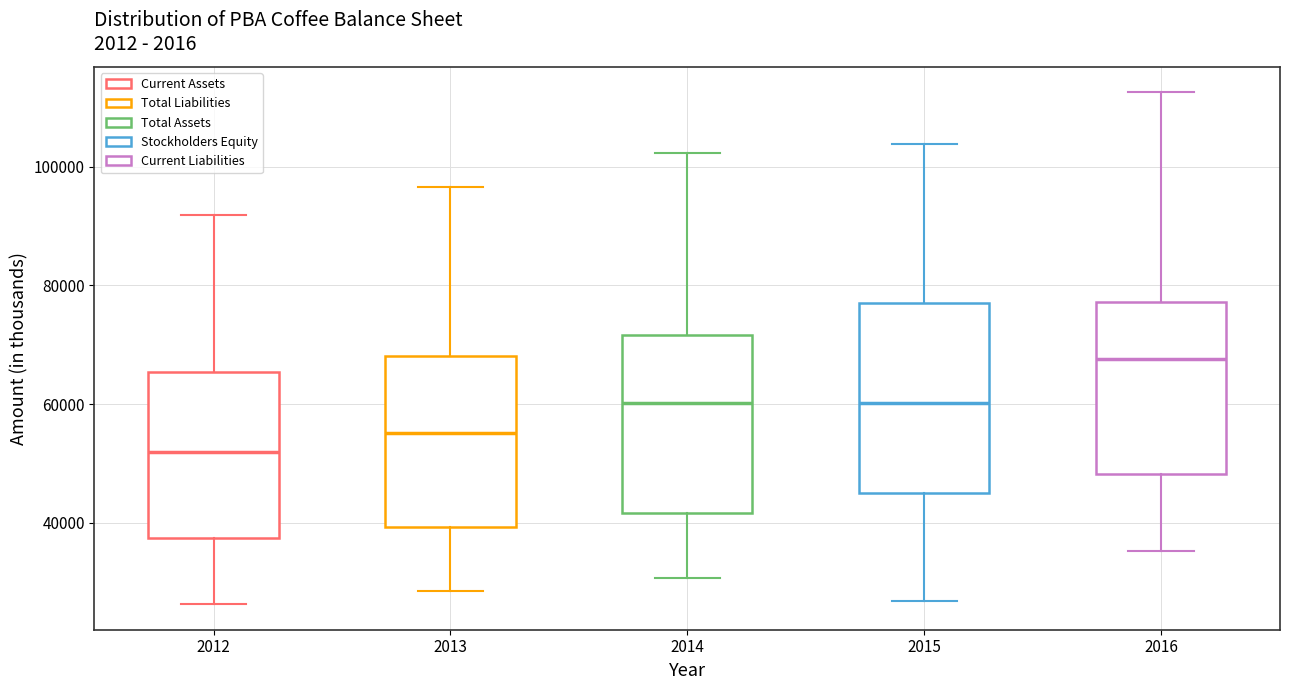

Which box's median line is the highest?

2016